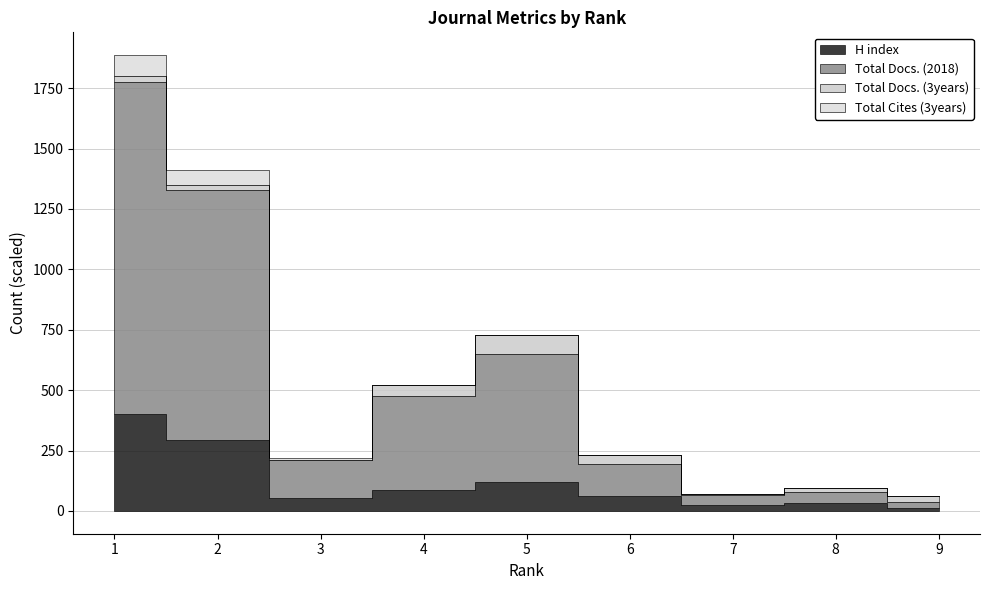

Is it true that Total Docs. (3years) equals 3002 at 9?

False